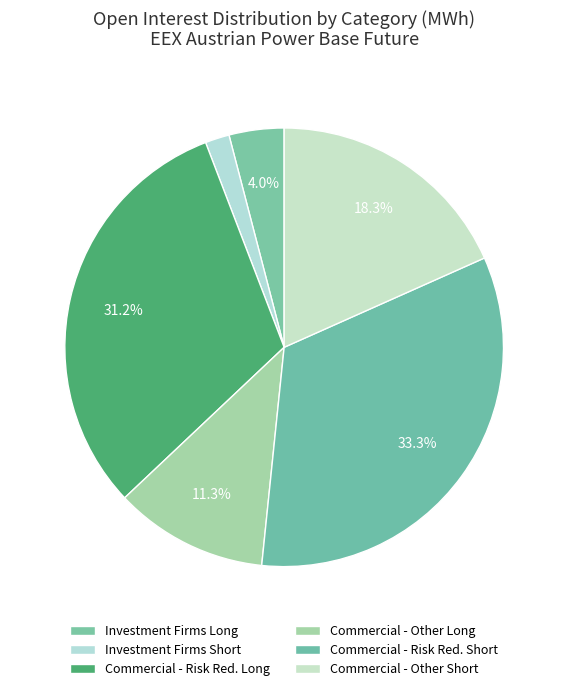

How many segments does this pie chart have?

6